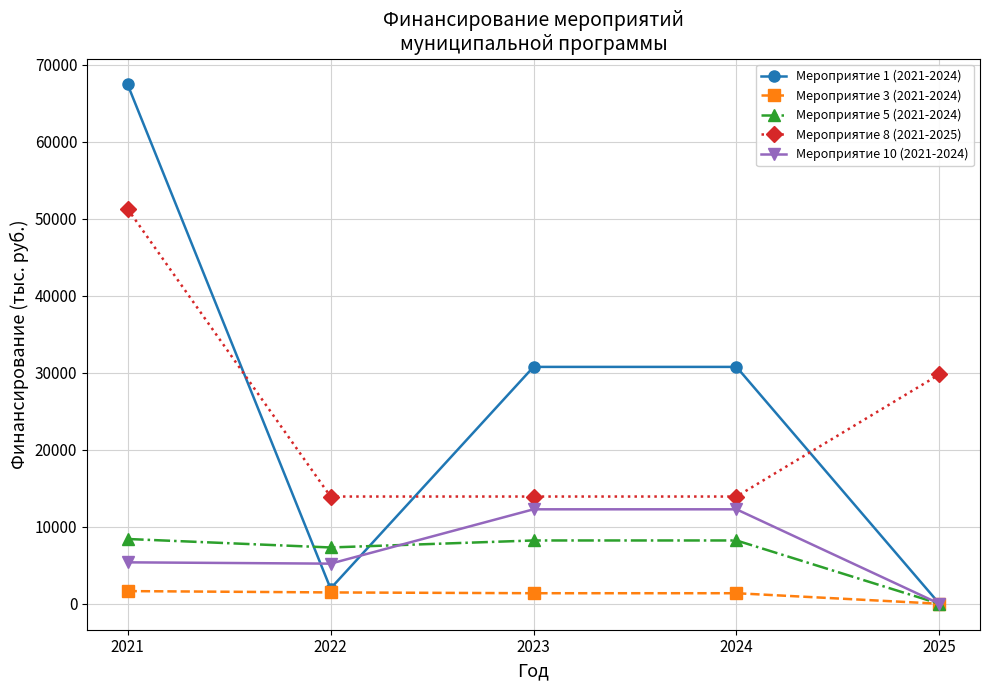

The value of Мероприятие 10 (2021-2024) at 2024 is 12265. True or false?

True